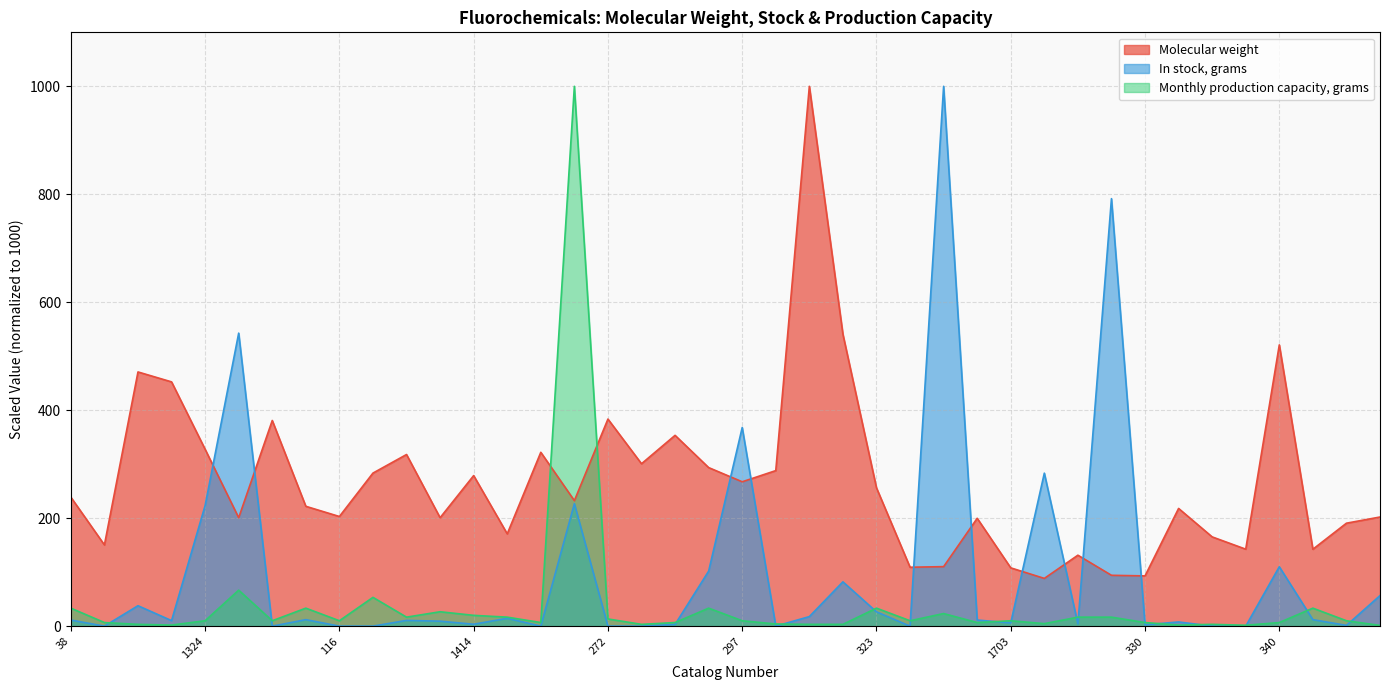

Between which two adjacent categories do In stock, grams and Molecular weight first intersect?

1324 and 113